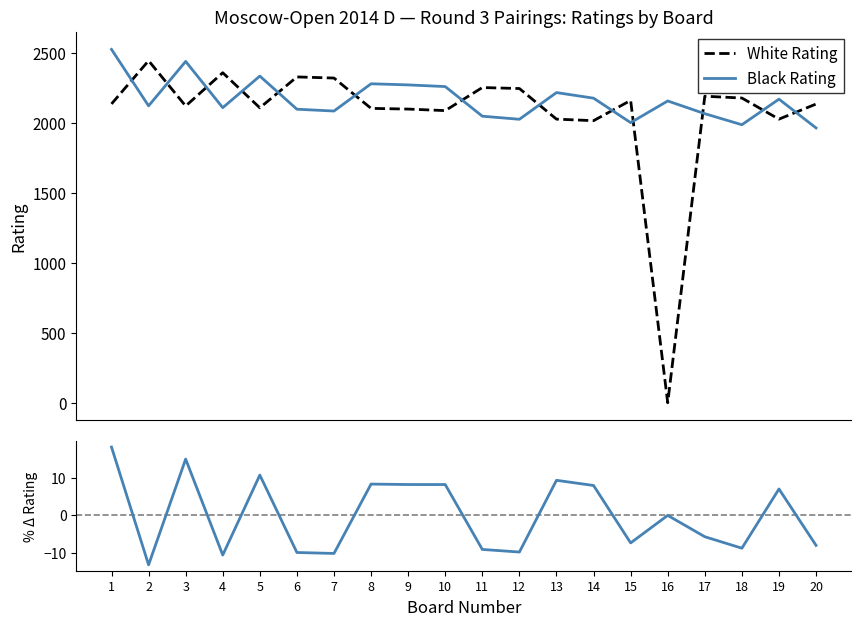

True or false: % (Black − White) / White and Black Rating intersect in this chart.

False